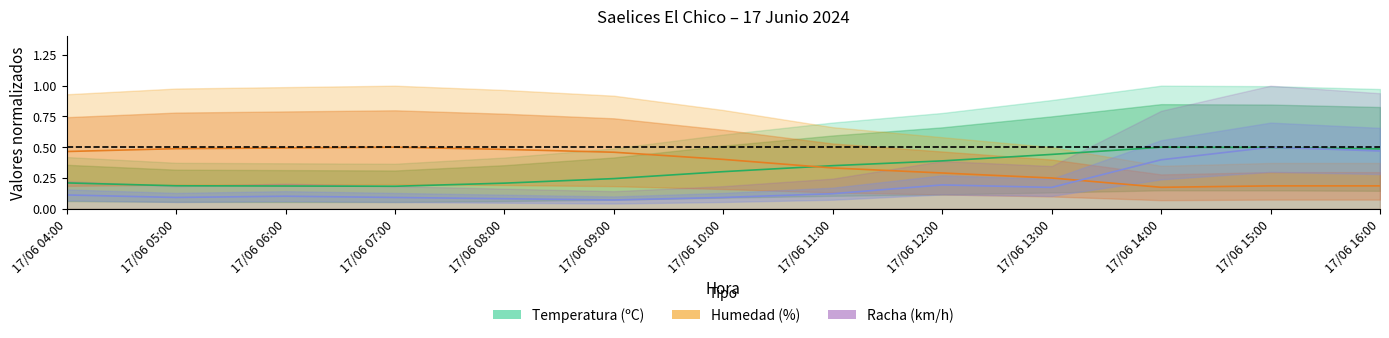

What is the difference between the highest and lowest values at 17/06 05:00?

0.4